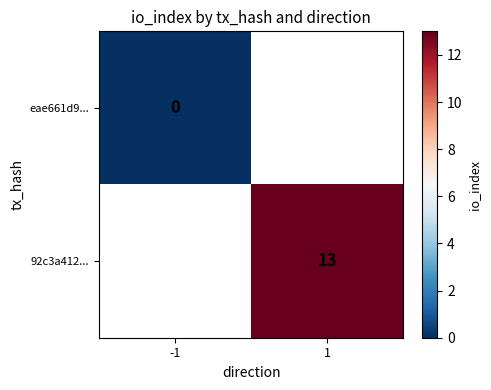

Between 1 and -1, which is larger?

-1